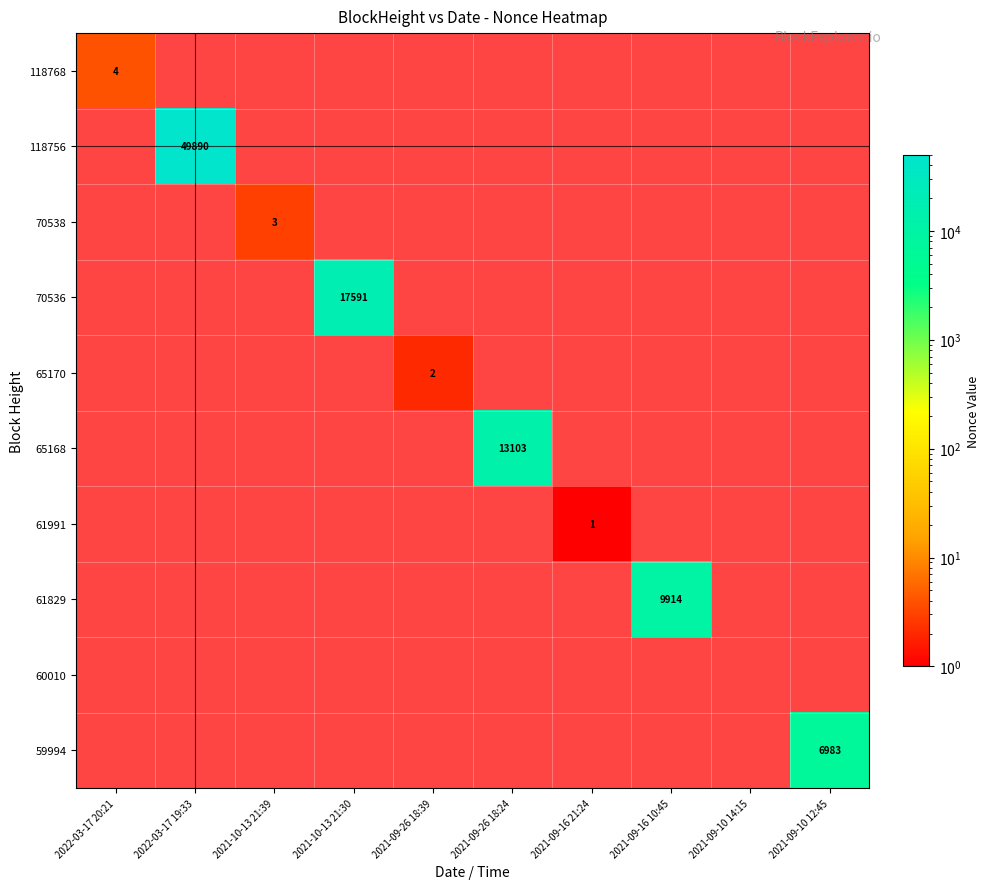

True or false: 61991 has a value of 1 at 2021-09-16 21:24.

True